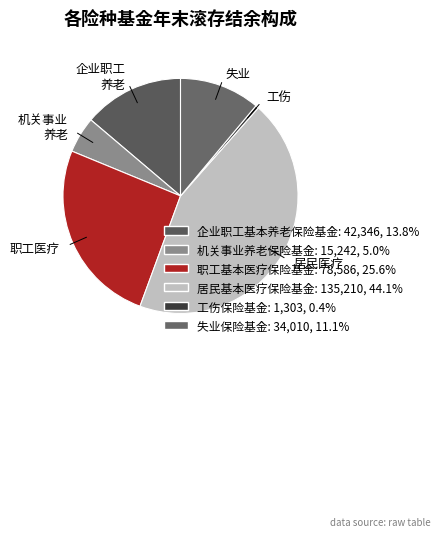

Between 失业 and 企业职工 养老, which is larger?

企业职工 养老